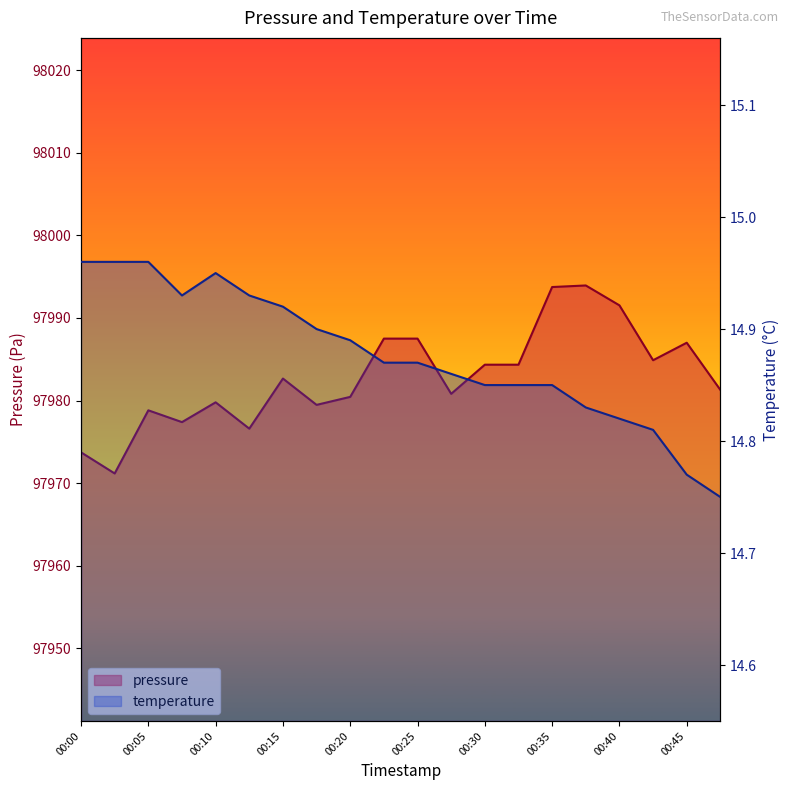

True or false: pressure has a value of 97973.7 at 00:00.

True